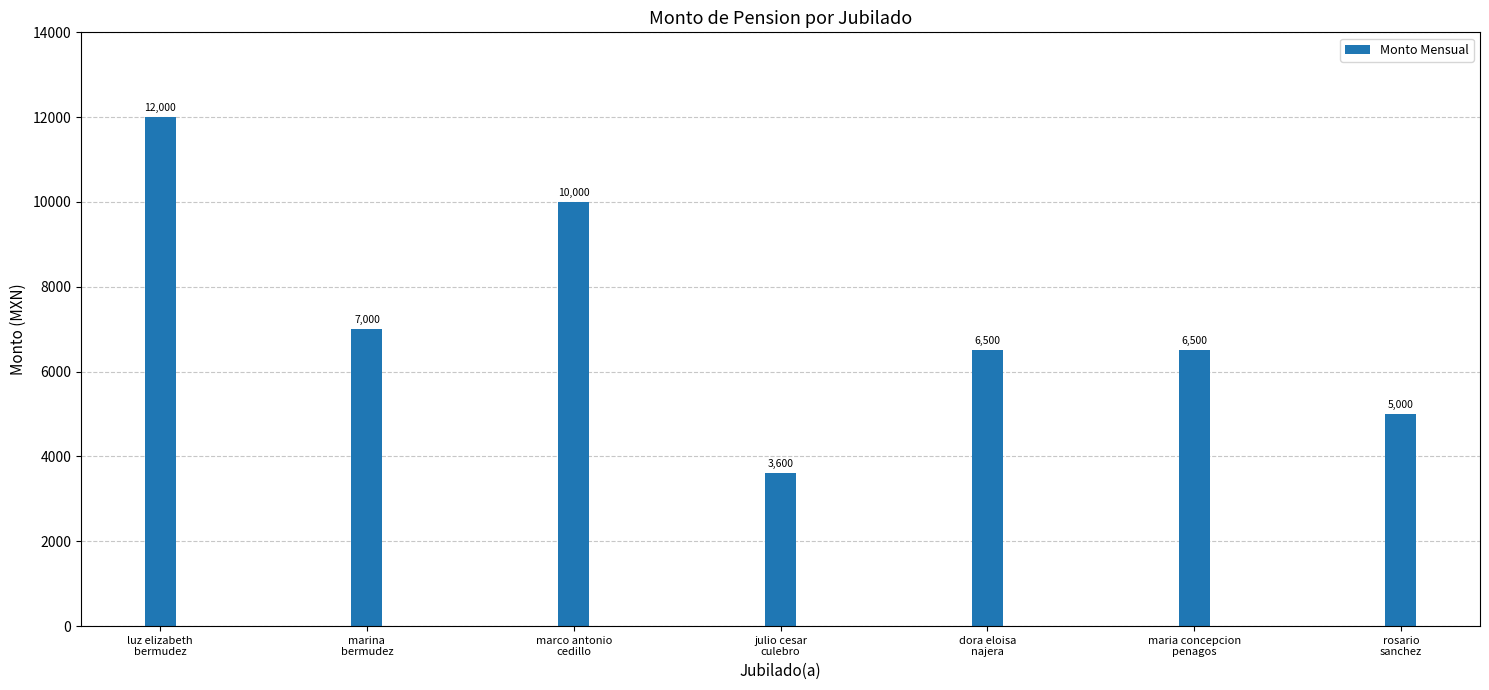

Between marco antonio
cedillo and marina
bermudez, which is larger?

marco antonio
cedillo